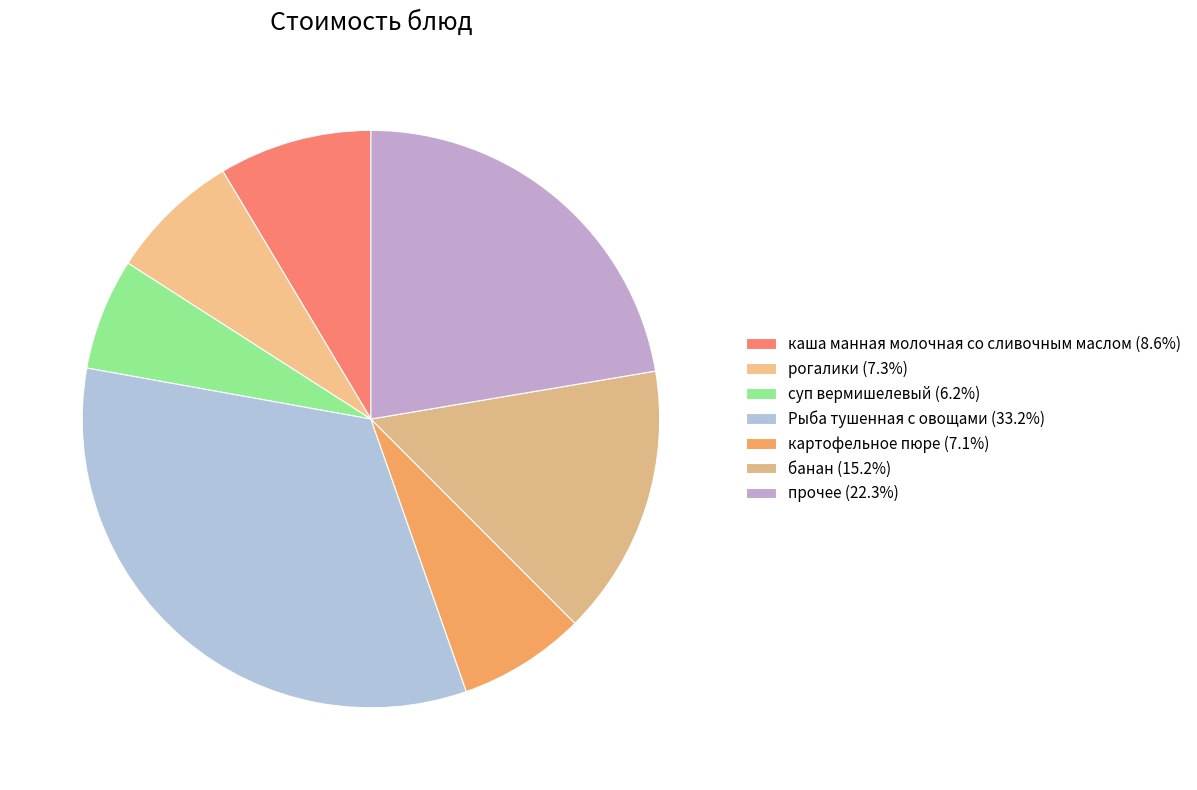

Does any single category account for the majority?

No